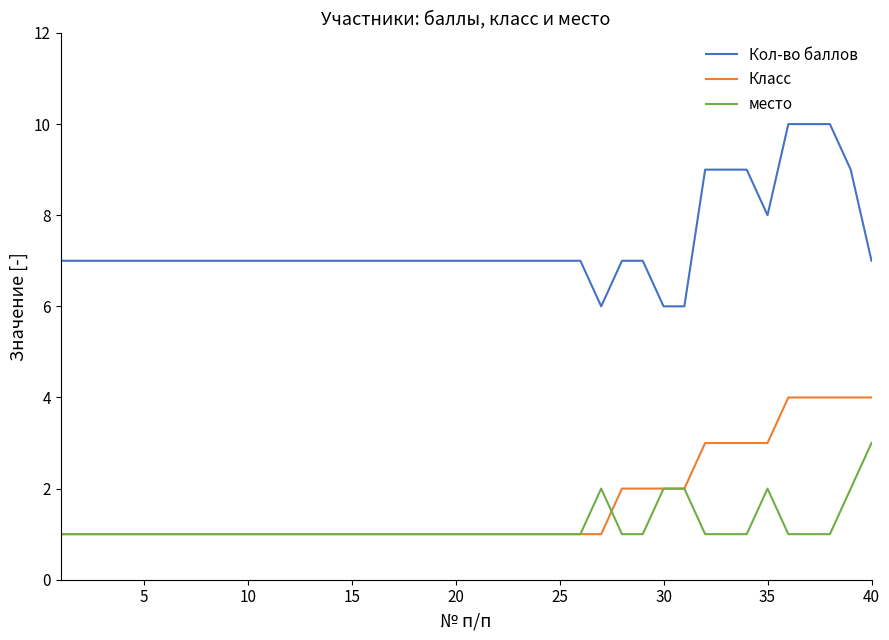

True or false: Кол-во баллов and место cross at least once.

False